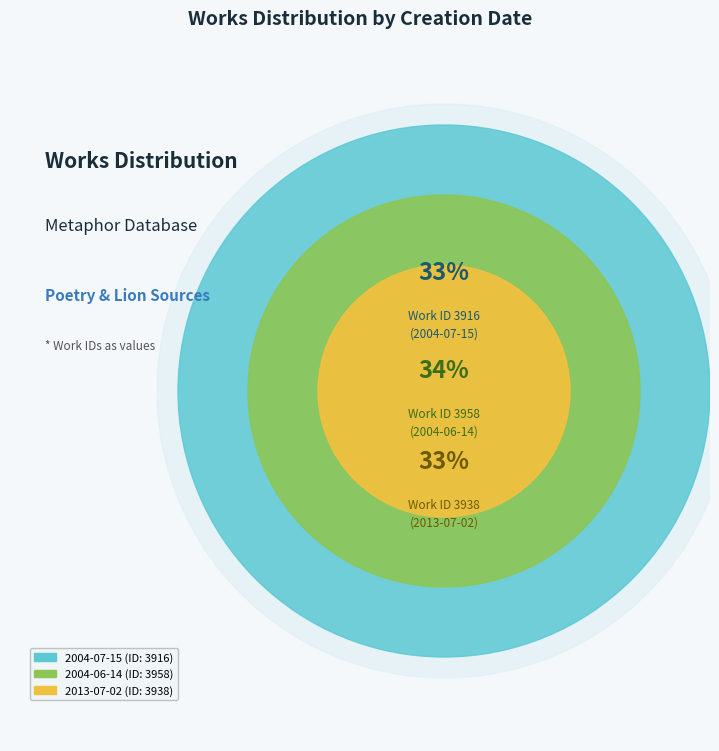

To the nearest percent, what is the average slice percentage?

33%